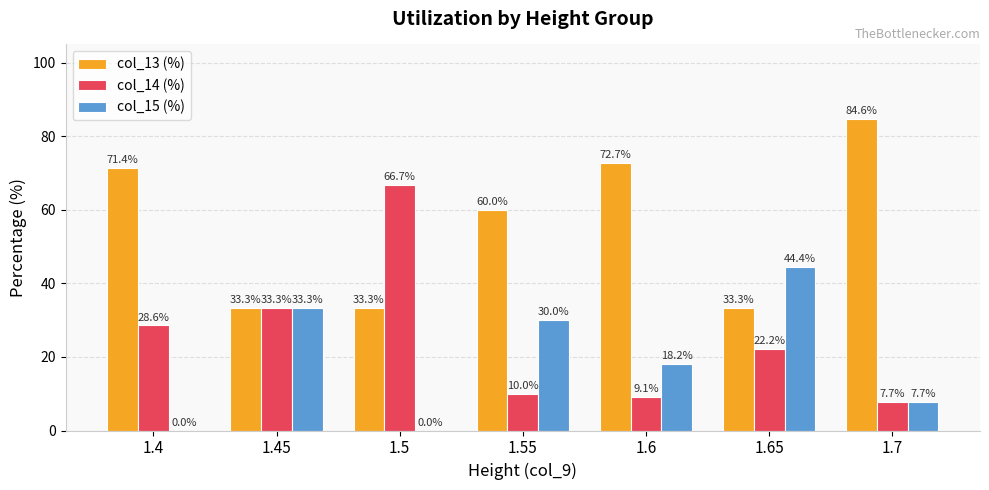

What is the maximum value for col_13 (%)?

84.6